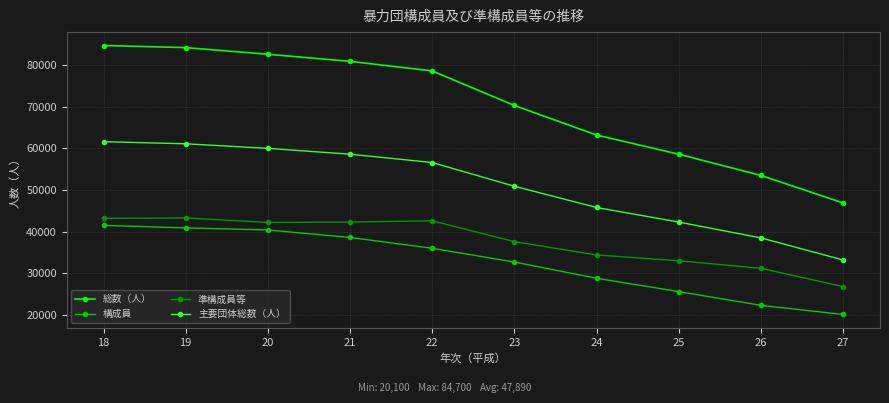

Is the value of 主要団体総数（人） at 22 greater than the value of 構成員 at 25?

Yes